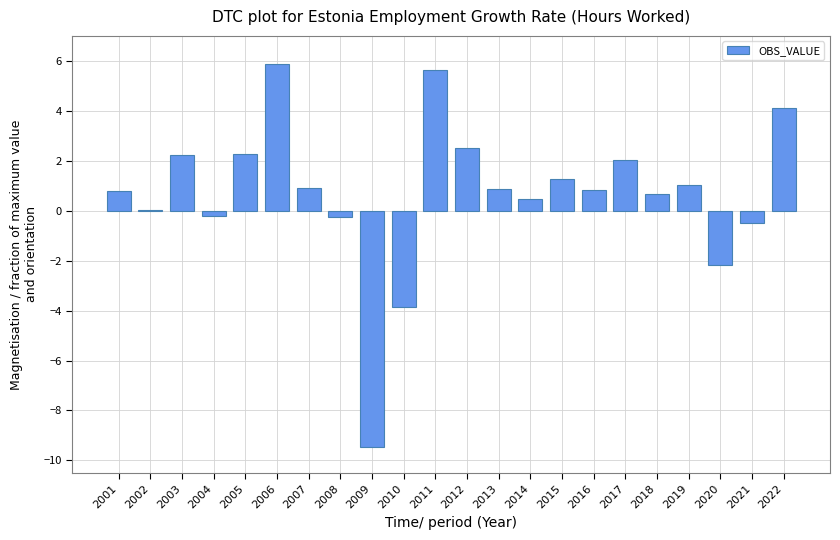

Read the value at 2007.

0.9